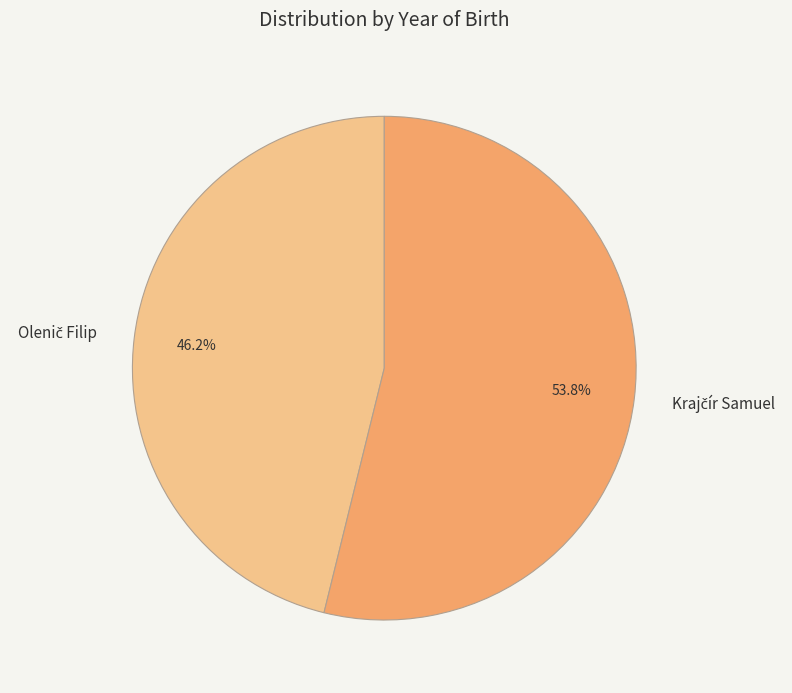

Does any single category account for the majority?

Yes